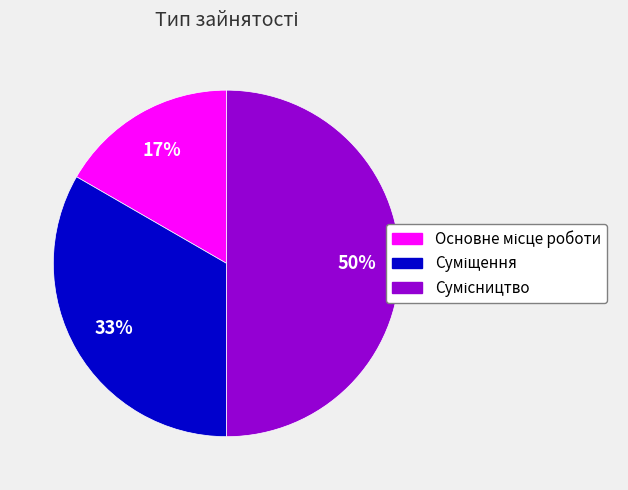

To the nearest percent, what is the difference between the largest and smallest slice percentages?

33%